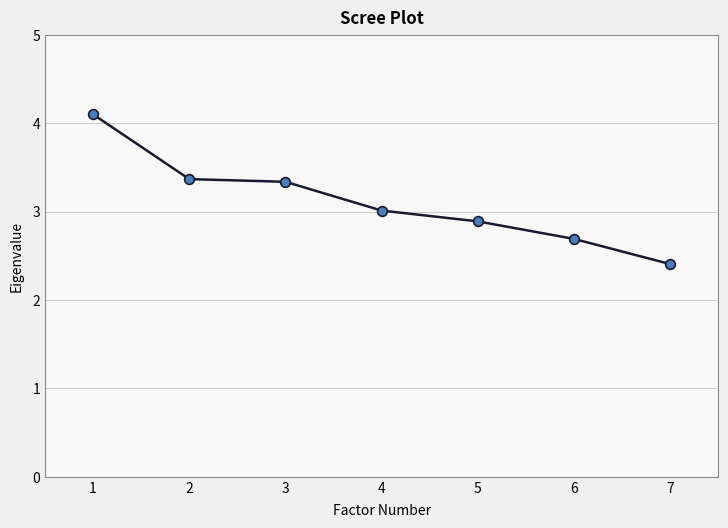

What is the sum of the values at 4 and 6?

5.7